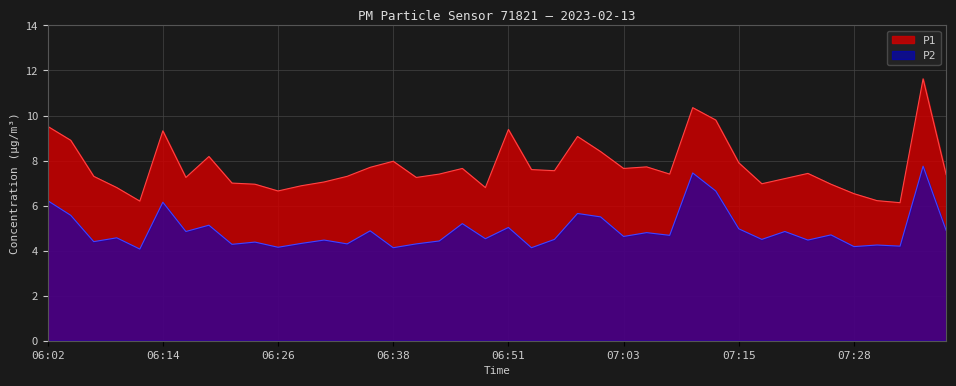

True or false: P1 has a value of 6.1 at 07:33.

True